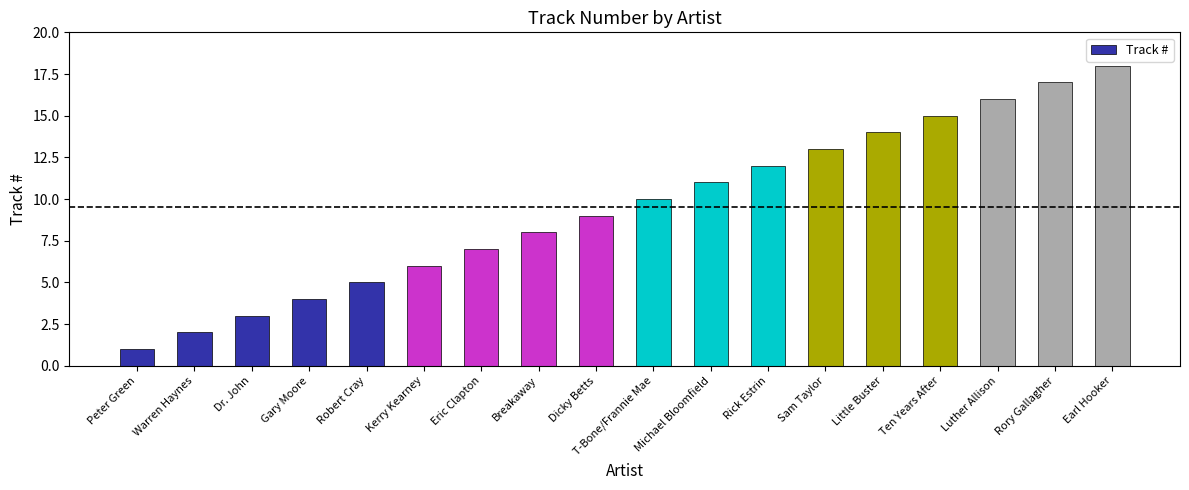

Reading right to left, what are all the values shown in this chart?

Earl Hooker=18	Rory Gallagher=17	Luther Allison=16	Ten Years After=15	Little Buster=14	Sam Taylor=13	Rick Estrin=12	Michael Bloomfield=11	T-Bone/Frannie Mae=10	Dicky Betts=9	Breakaway=8	Eric Clapton=7	Kerry Kearney=6	Robert Cray=5	Gary Moore=4	Dr. John=3	Warren Haynes=2	Peter Green=1